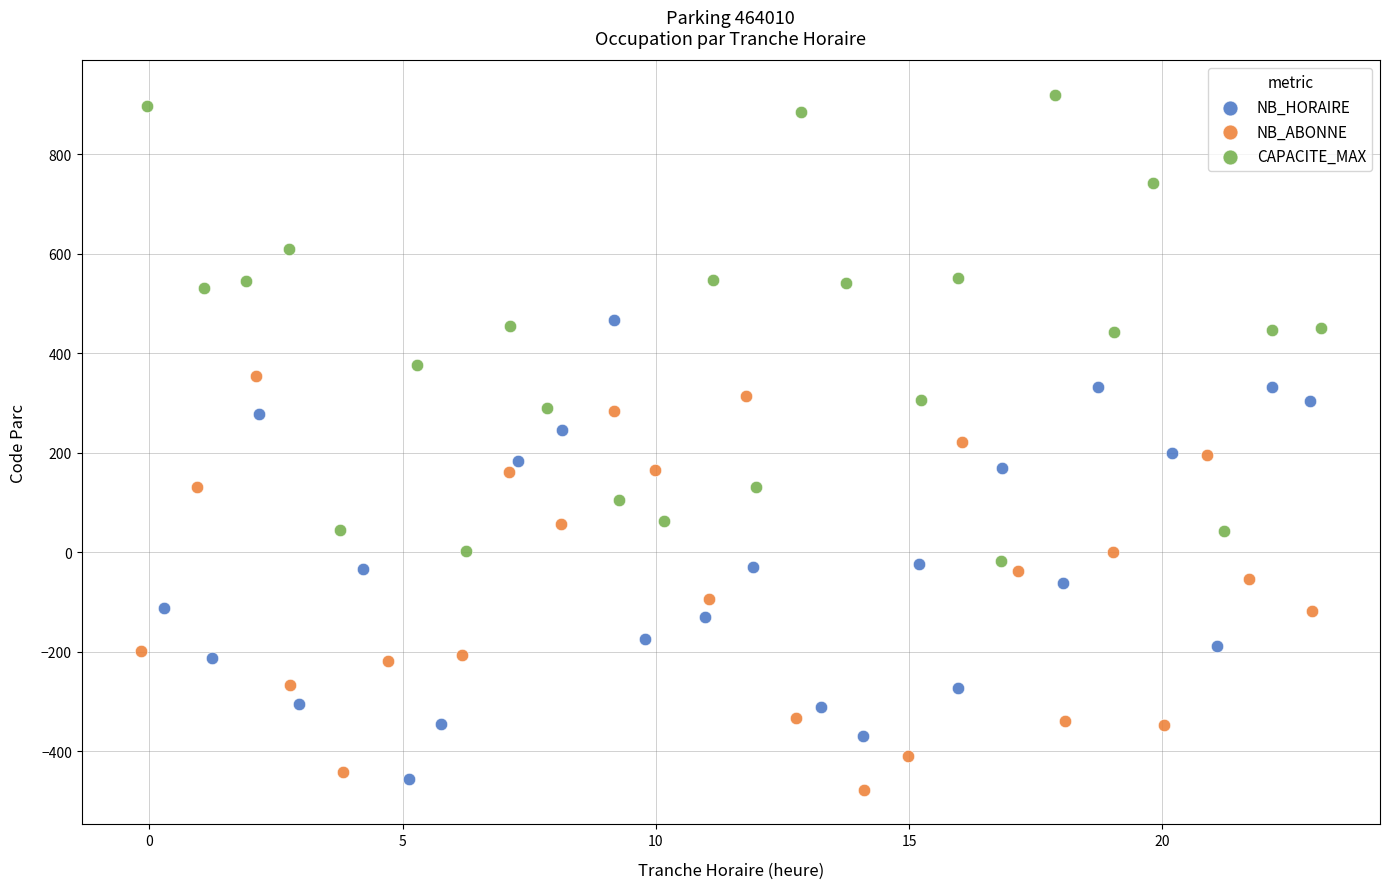

What are all the series names shown in the legend?

NB_HORAIRE, NB_ABONNE, CAPACITE_MAX